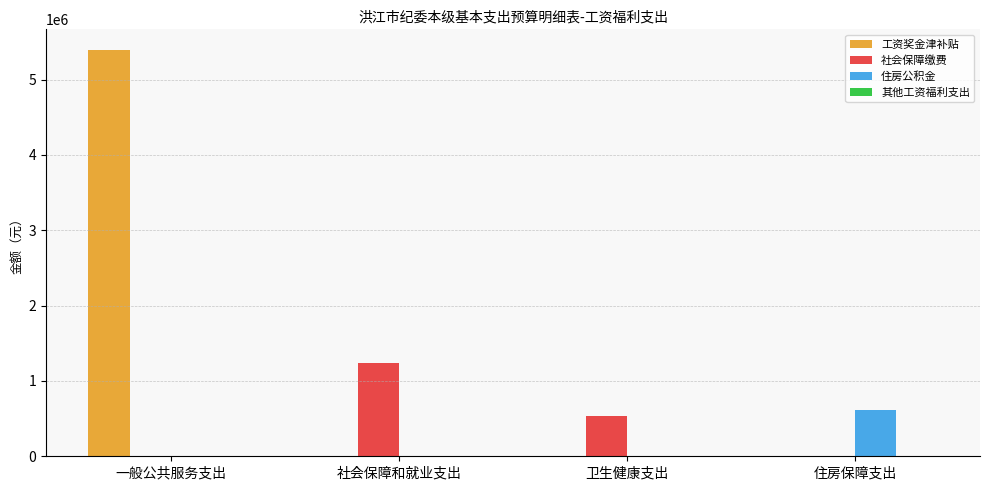

Reading left to right, transcribe all the data shown in this chart.

工资奖金津补贴: 一般公共服务支出=5396900	社会保障和就业支出=0	卫生健康支出=0	住房保障支出=0
社会保障缴费: 一般公共服务支出=0	社会保障和就业支出=1233300	卫生健康支出=539600	住房保障支出=0
住房公积金: 一般公共服务支出=0	社会保障和就业支出=0	卫生健康支出=0	住房保障支出=616600